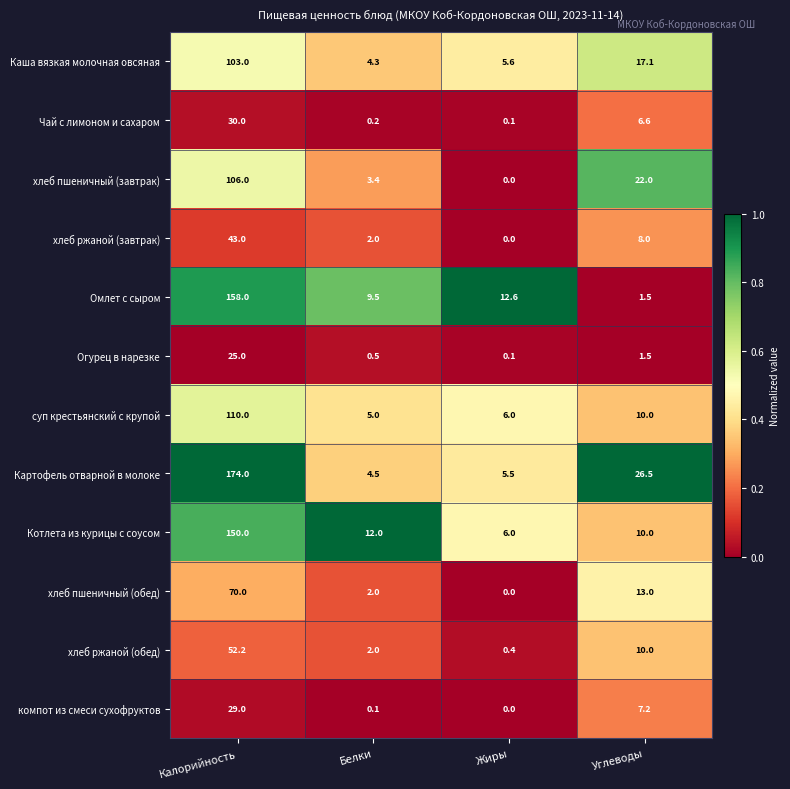

At which label is Котлета из курицы с соусом closest to 78?

Белки